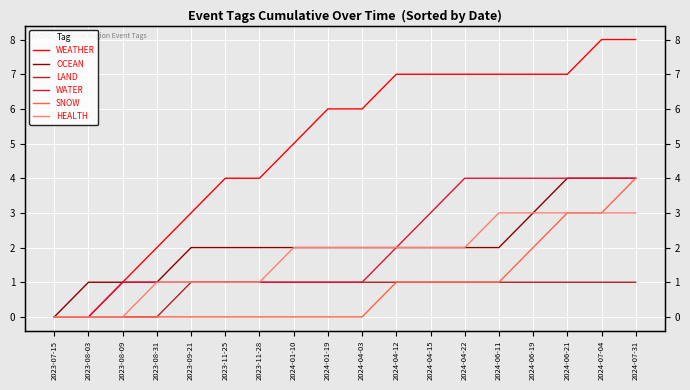

True or false: HEALTH has a value of 0 at 2023-08-09.

True